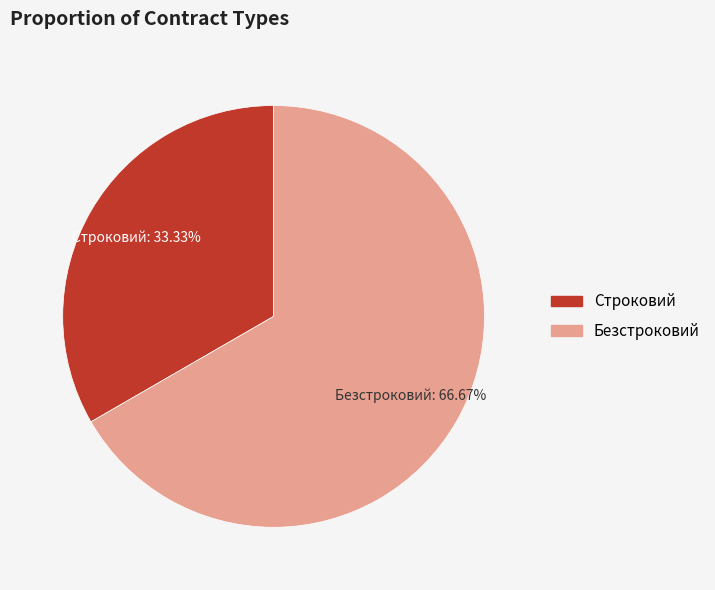

The Безстроковий slice represents 59% of the pie. True or false?

False